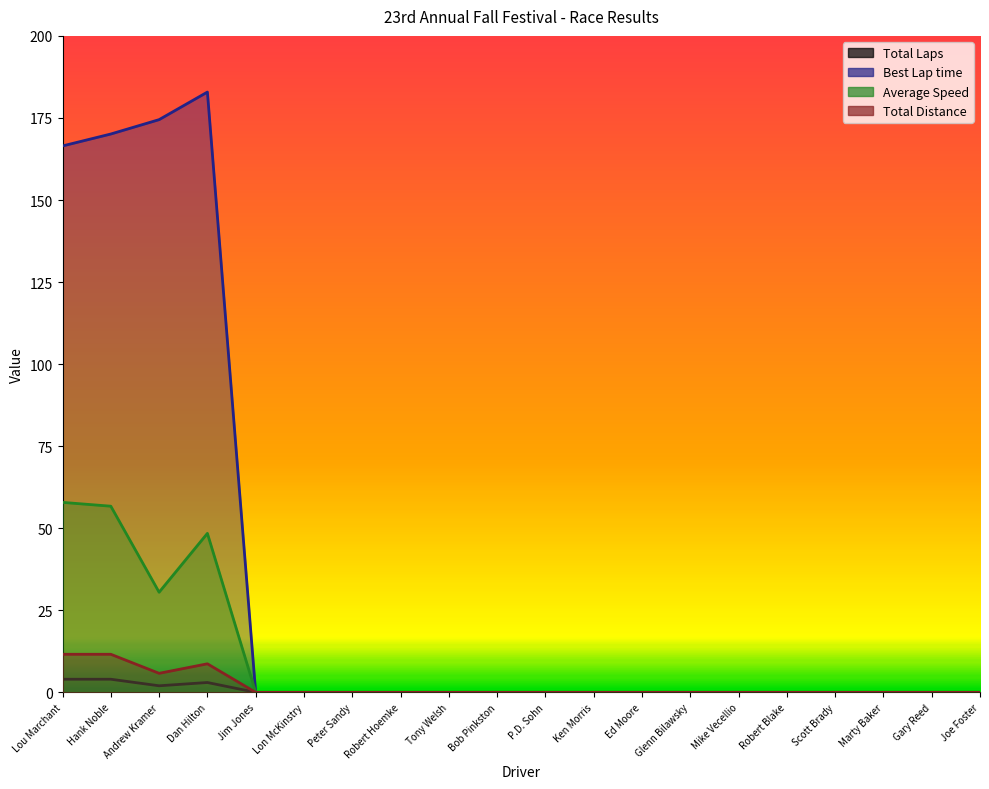

Which category has the lowest value in the Total Distance series?

Jim Jones